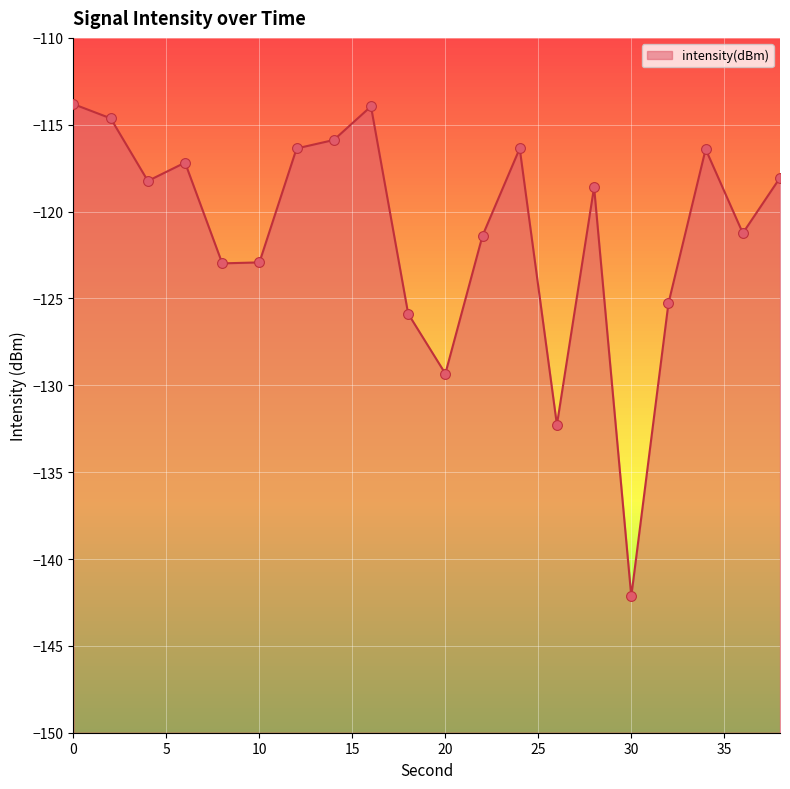

Which has a higher value, 26 or 6?

6